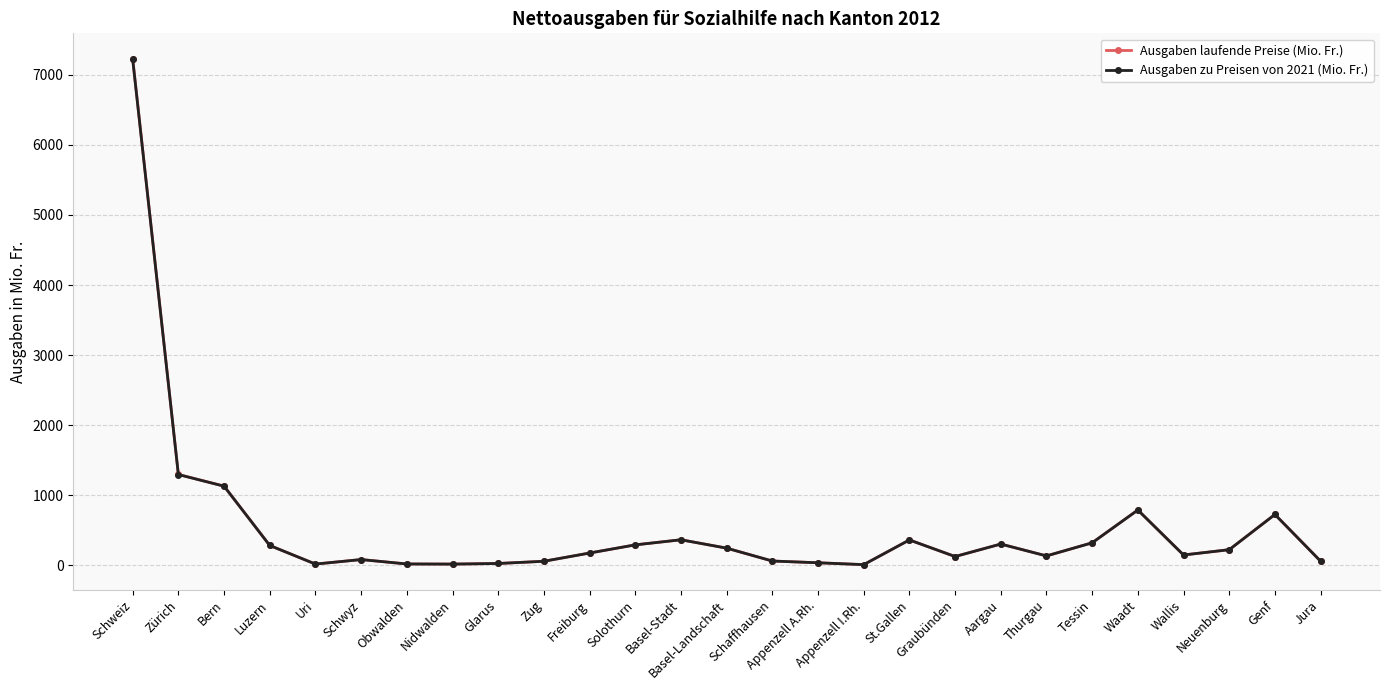

Is the value of Ausgaben laufende Preise (Mio. Fr.) at Bern greater than the value of Ausgaben zu Preisen von 2021 (Mio. Fr.) at St.Gallen?

Yes